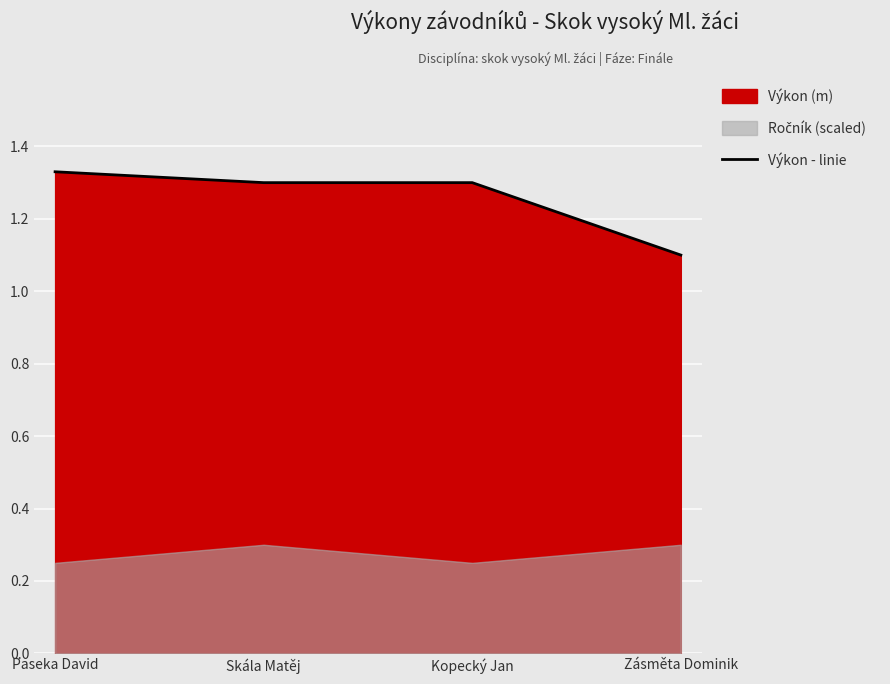

Which label corresponds to the largest value in the chart?

Paseka David